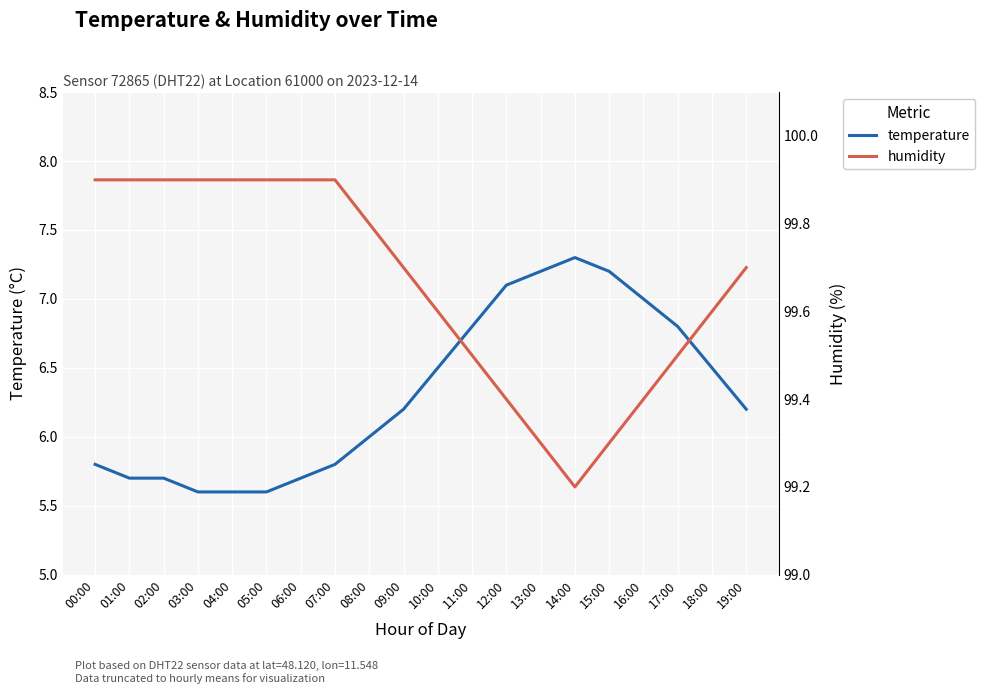

Which series has the largest total across all categories?

humidity